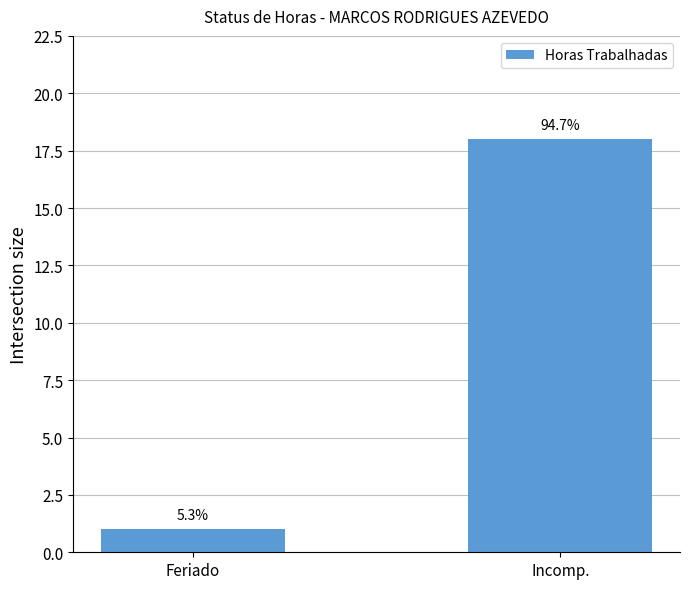

The chart shows a value of 30 at Incomp.. True or false?

False